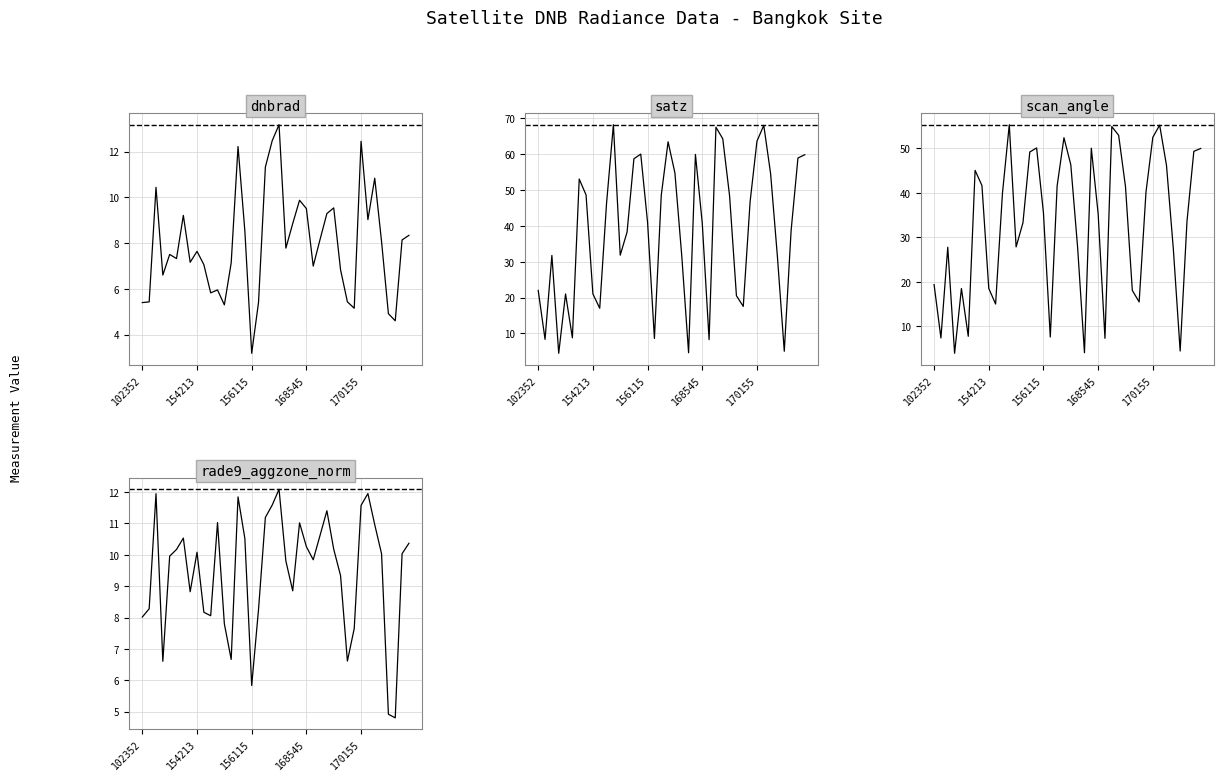

How many intersections are there between scan_angle and rade9_aggzone_norm?

14